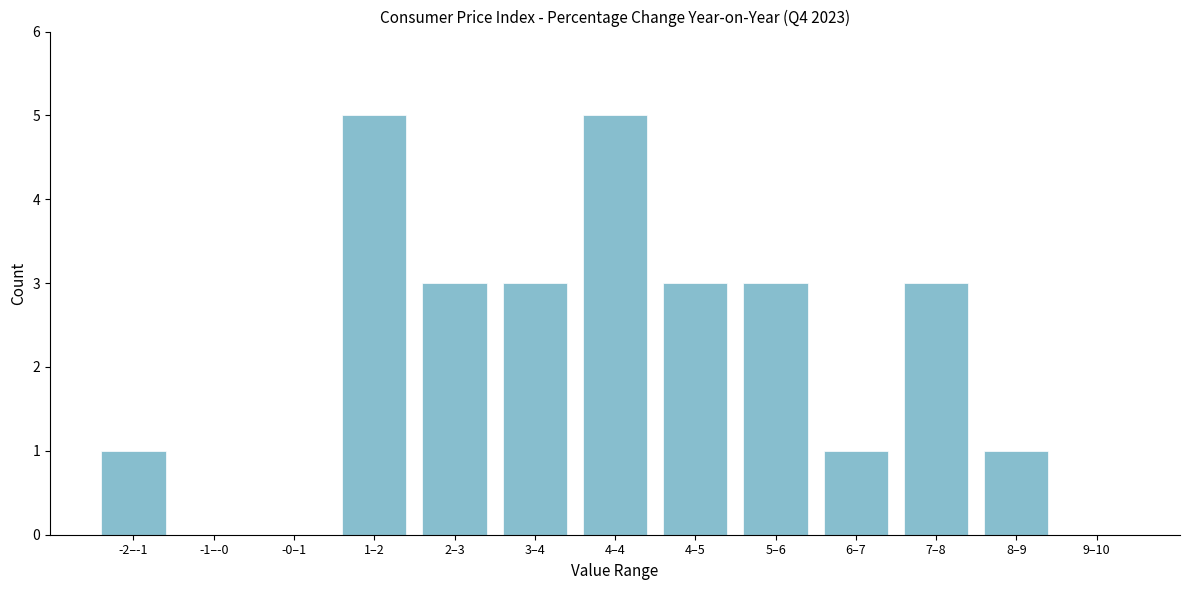

Reading left to right, list all the values displayed in this chart.

-2–-1=1	-1–-0=0	-0–1=0	1–2=5	2–3=3	3–4=3	4–4=5	4–5=3	5–6=3	6–7=1	7–8=3	8–9=1	9–10=0